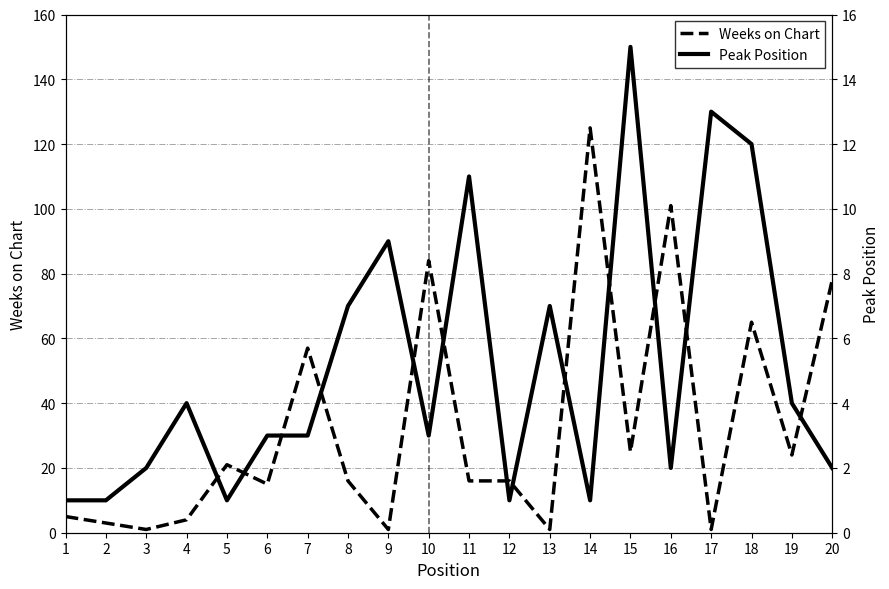

At which label does Weeks on Chart first exceed 16?

5